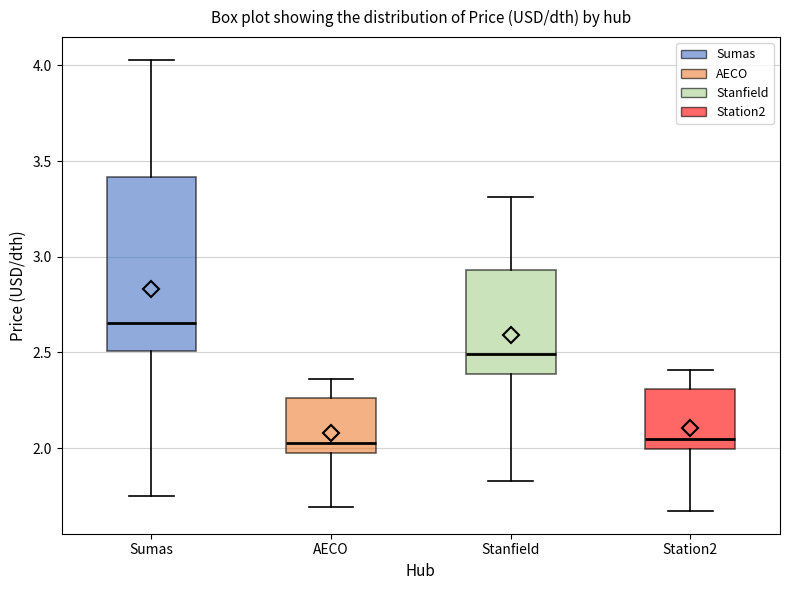

Which box has the highest median line?

Sumas